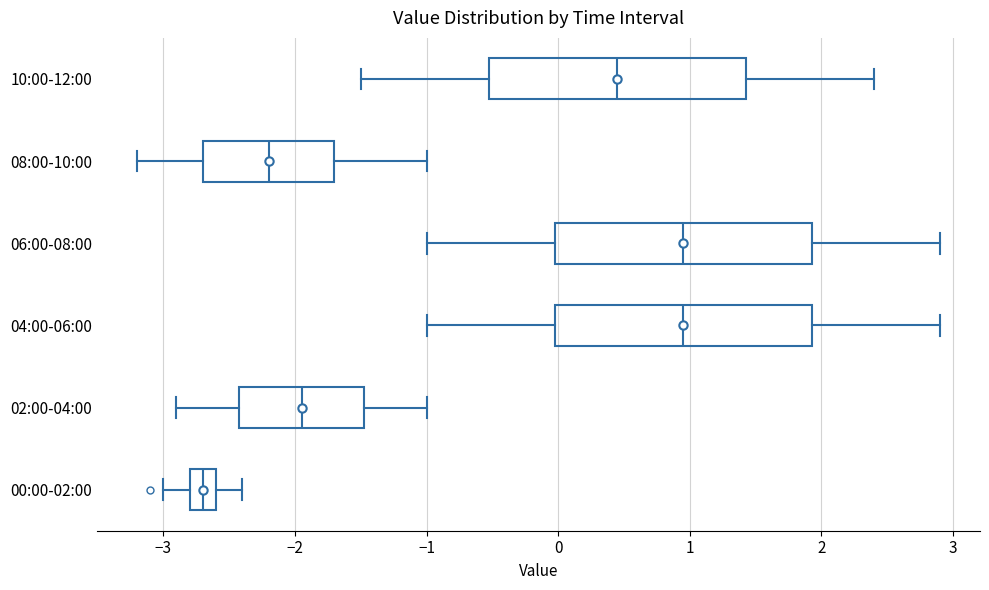

Reading bottom to top, transcribe this box plot: for each box, give where its median line is, the range the box spans, and where its two whiskers end, as read against the x-axis. The values are not printed on the chart, so give them approximately, as read against the axis.

00:00-02:00: median -2.7, box -2.8 to -2.6, whiskers -3.0 to -2.4
02:00-04:00: median -1.9, box -2.4 to -1.5, whiskers -2.9 to -1.0
04:00-06:00: median 1.0, box 0.0 to 1.9, whiskers -1.0 to 2.9
06:00-08:00: median 1.0, box 0.0 to 1.9, whiskers -1.0 to 2.9
08:00-10:00: median -2.2, box -2.7 to -1.7, whiskers -3.2 to -1.0
10:00-12:00: median 0.5, box -0.5 to 1.4, whiskers -1.5 to 2.4